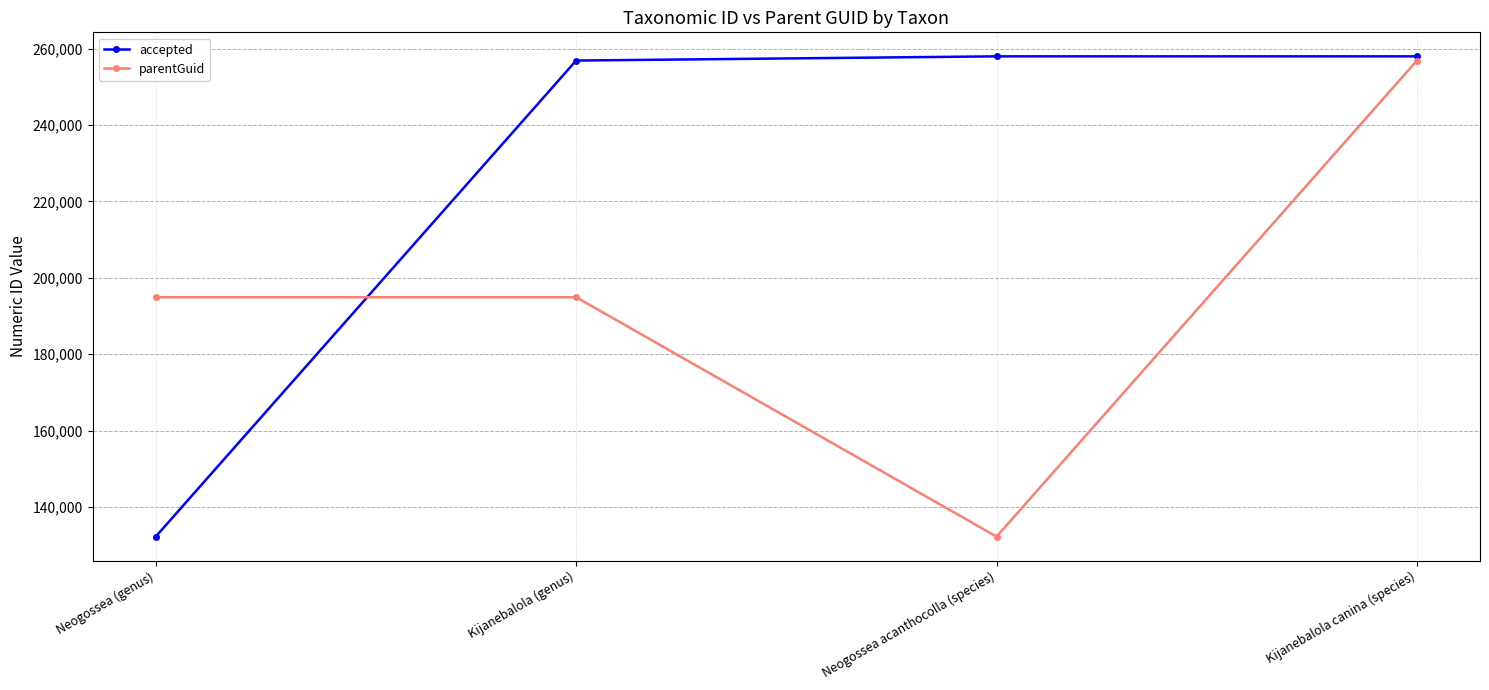

Where is the first local minimum for parentGuid?

Neogossea acanthocolla (species)